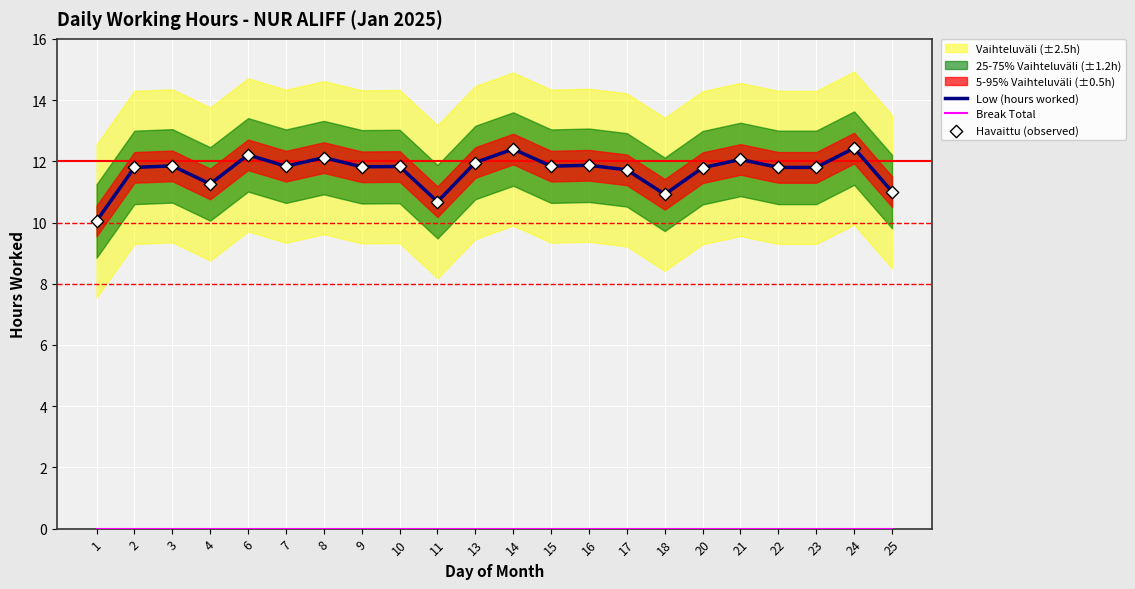

Which series has the largest Y range (max minus min)?

Low (hours worked)